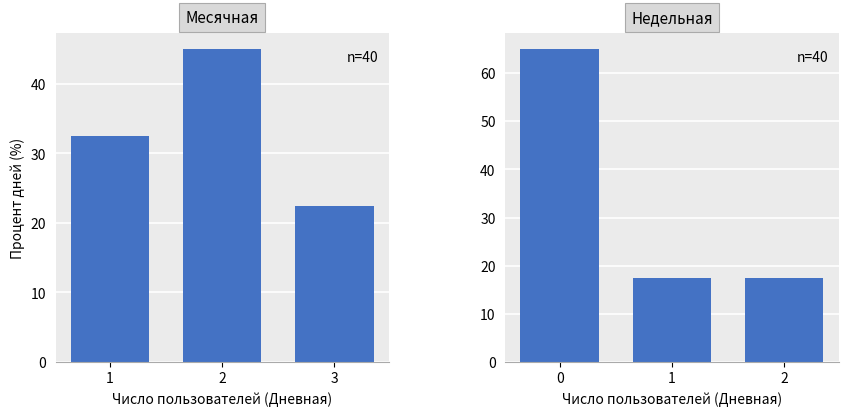

List the series in order of their peak value, highest first.

Недельная, Месячная